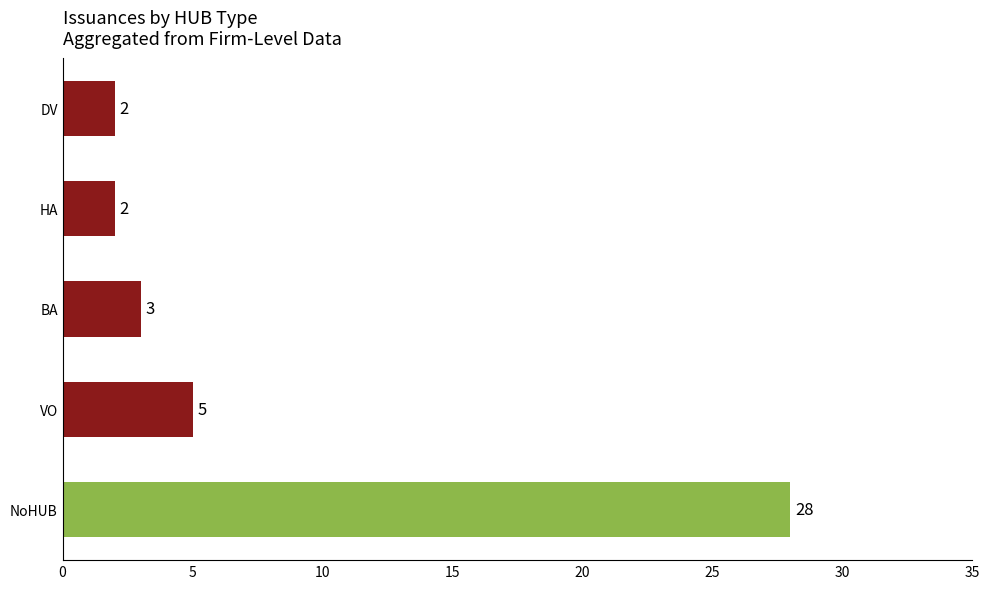

What is the minimum value shown in the chart?

2